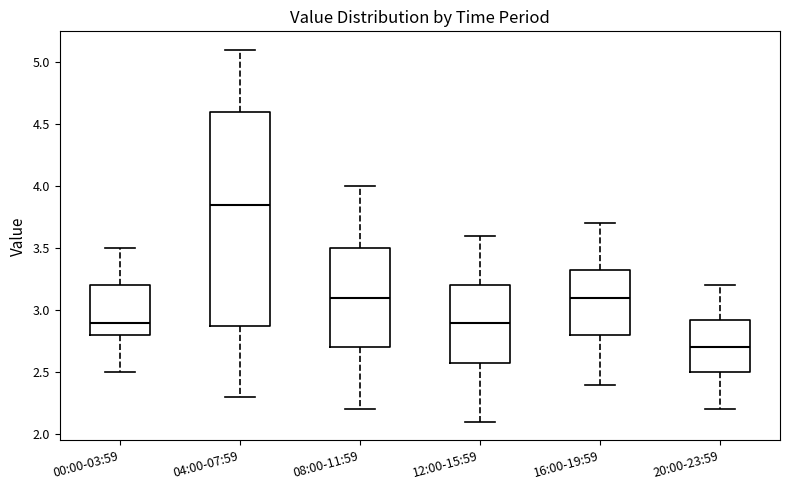

Where does the lower whisker of the box for 08:00-11:59 end on the y-axis? The values are not printed on the chart, so give them approximately, as read against the axis.

2.20